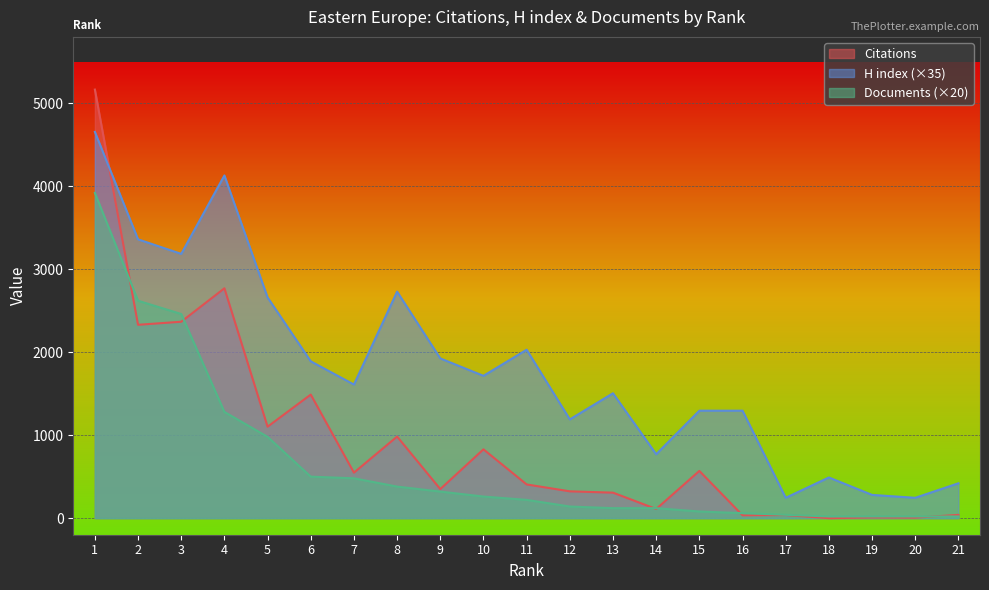

How many values in the Documents series are below 220?

10